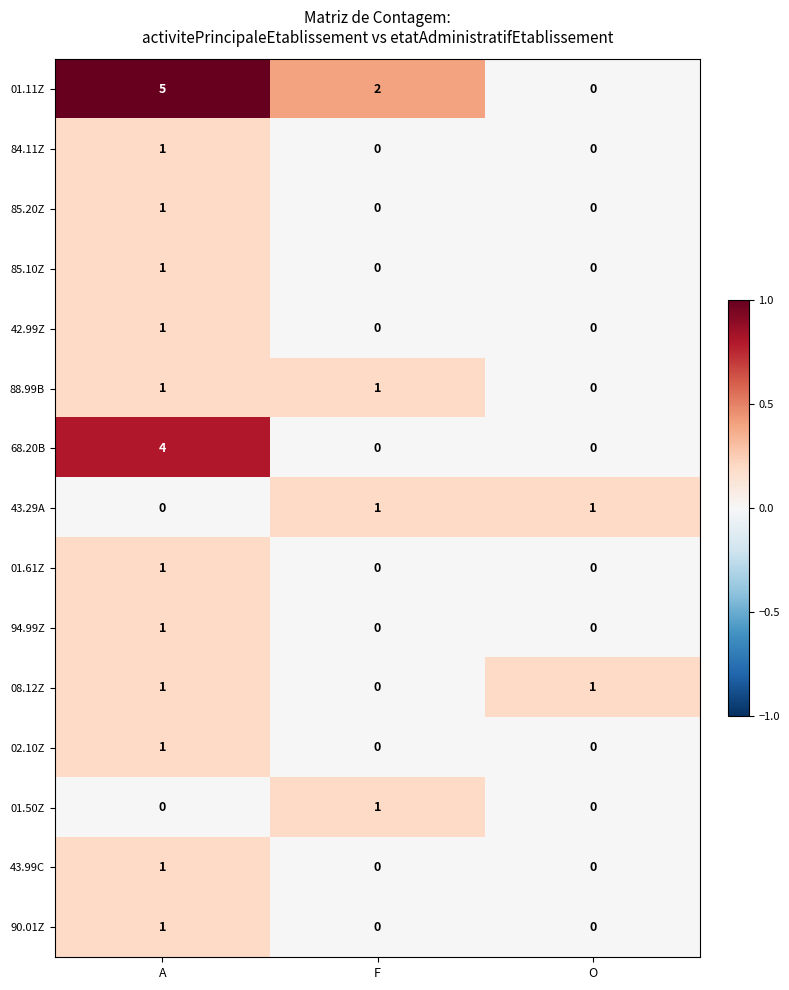

The value of 01.50Z at A is 0. True or false?

True